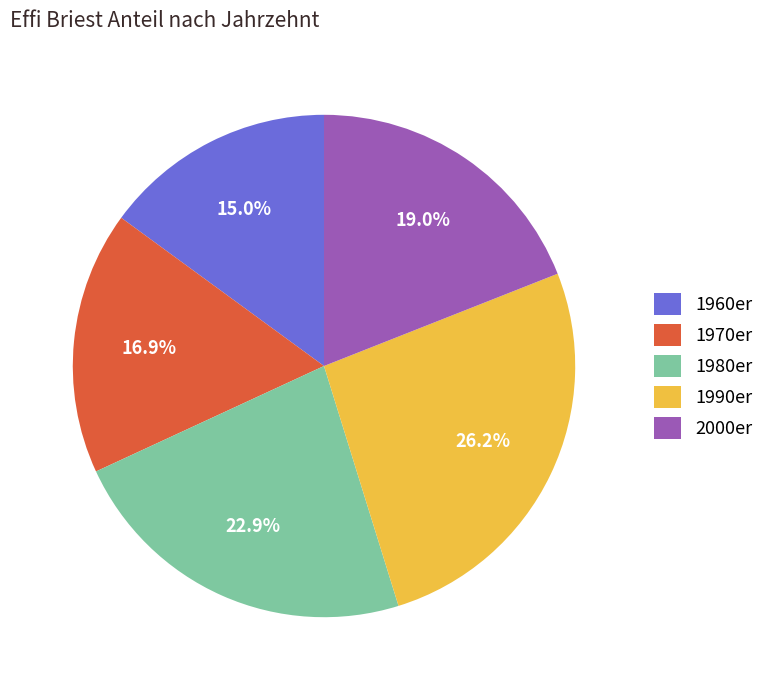

Rank the categories by value from highest to lowest.

1990er, 1980er, 2000er, 1970er, 1960er